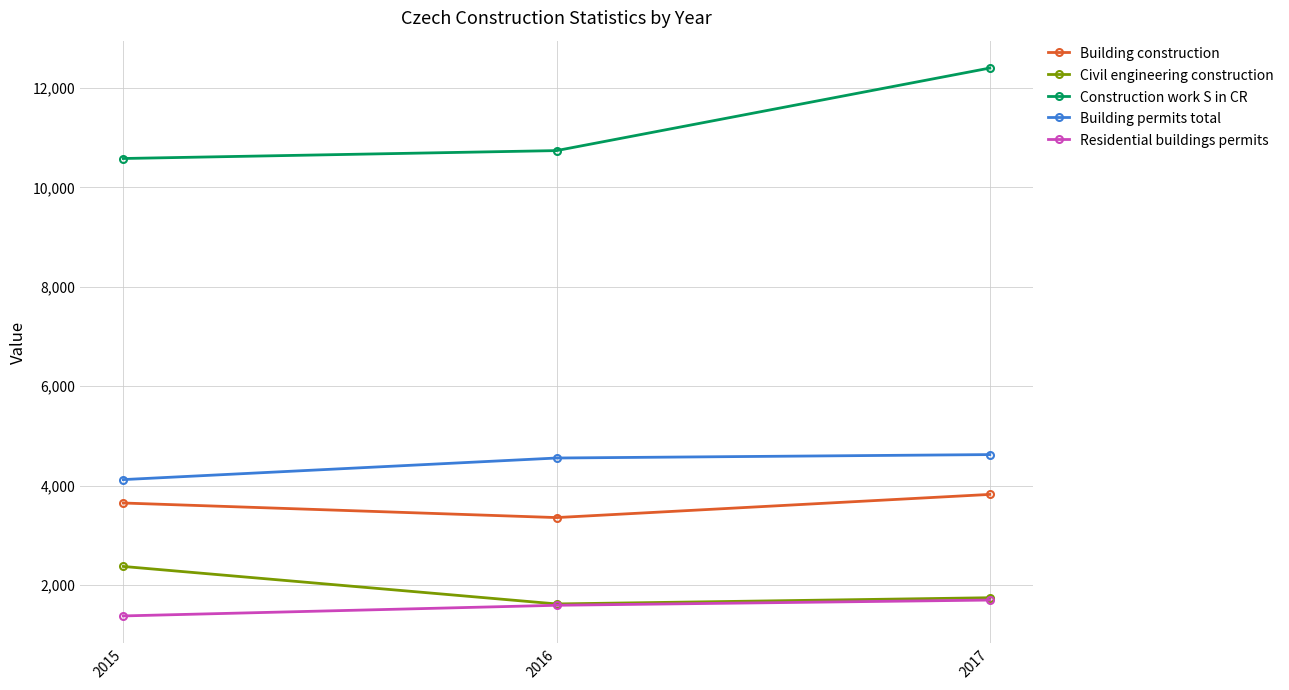

What is the lowest value of the Residential buildings permits series?

1380